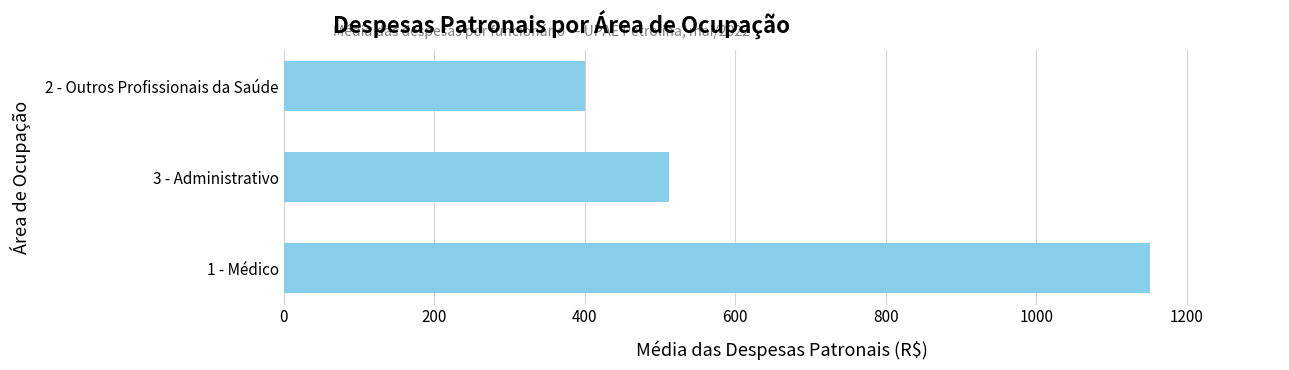

Is it true that the value at 3 - Administrativo is 512.1?

True